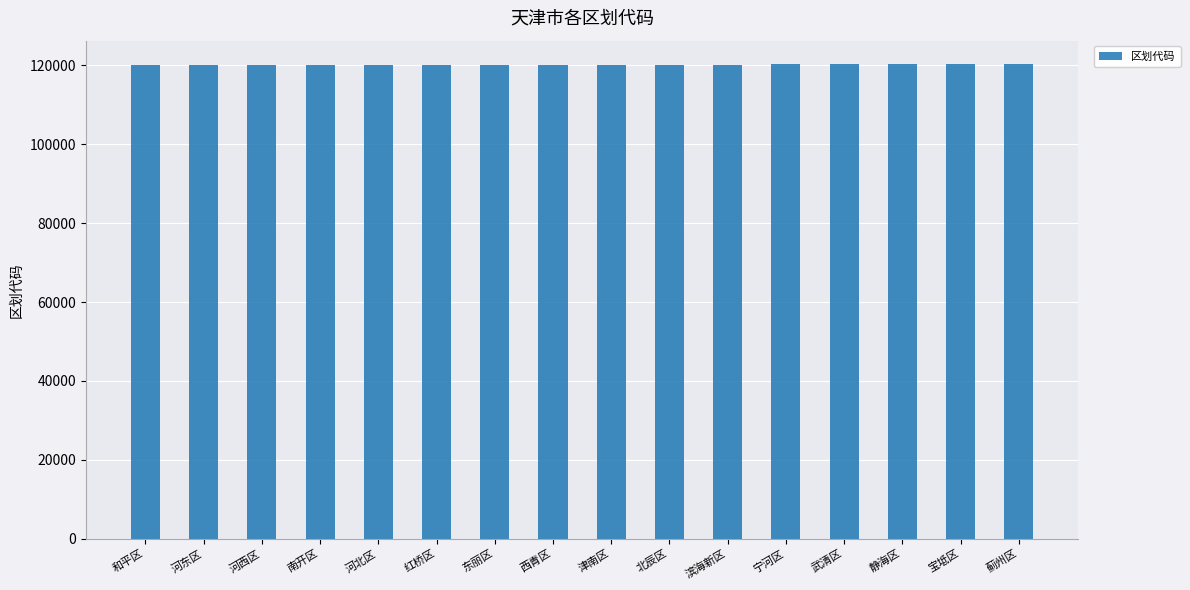

How many data points does each series have?

16